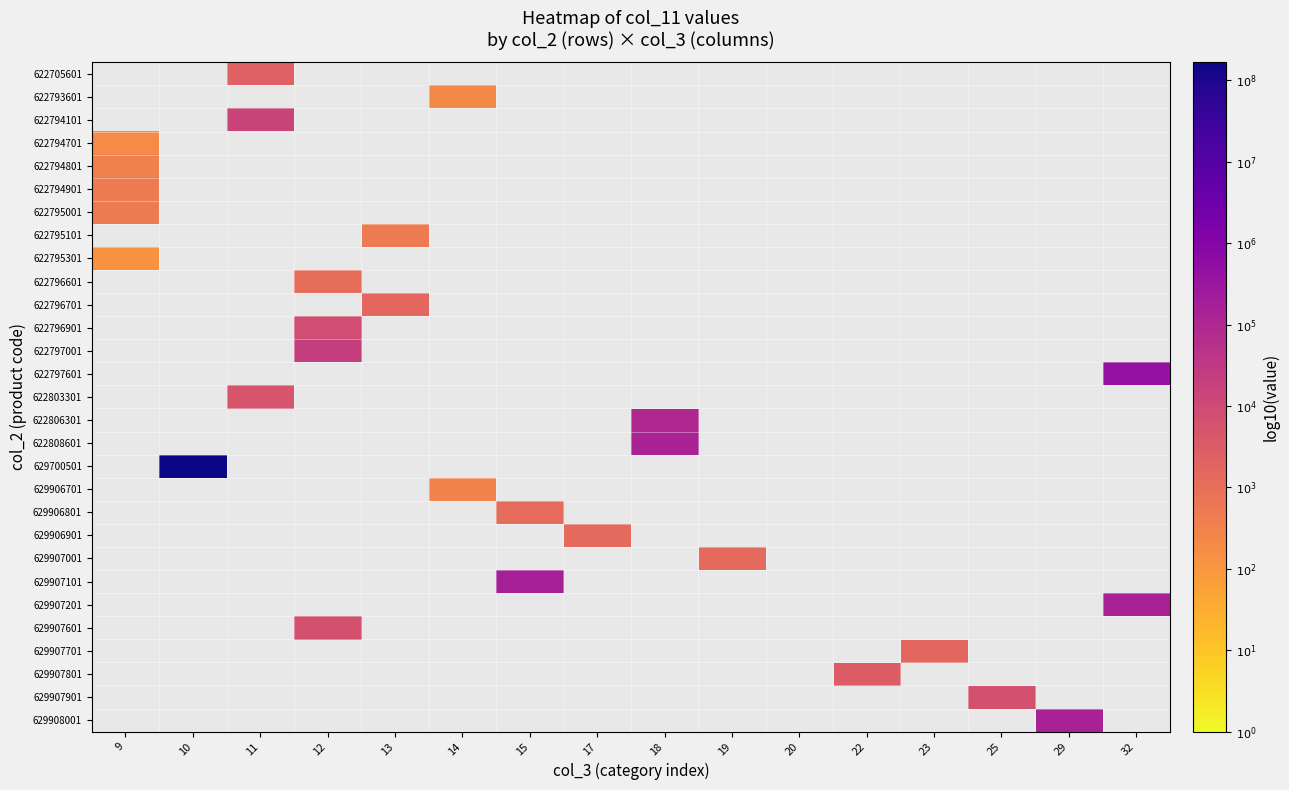

What is the smallest value displayed?

2.1